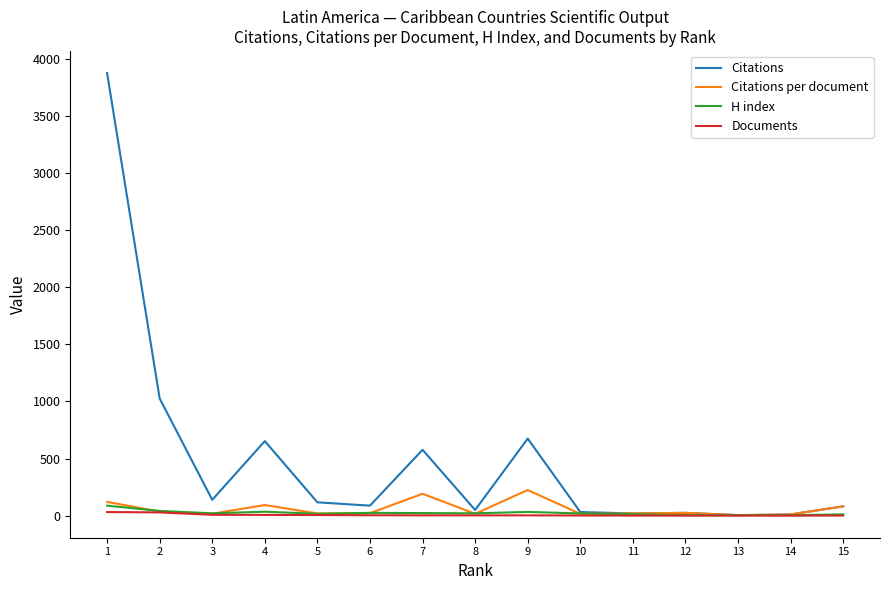

The Documents series shows 1.0 at 14. True or false?

True